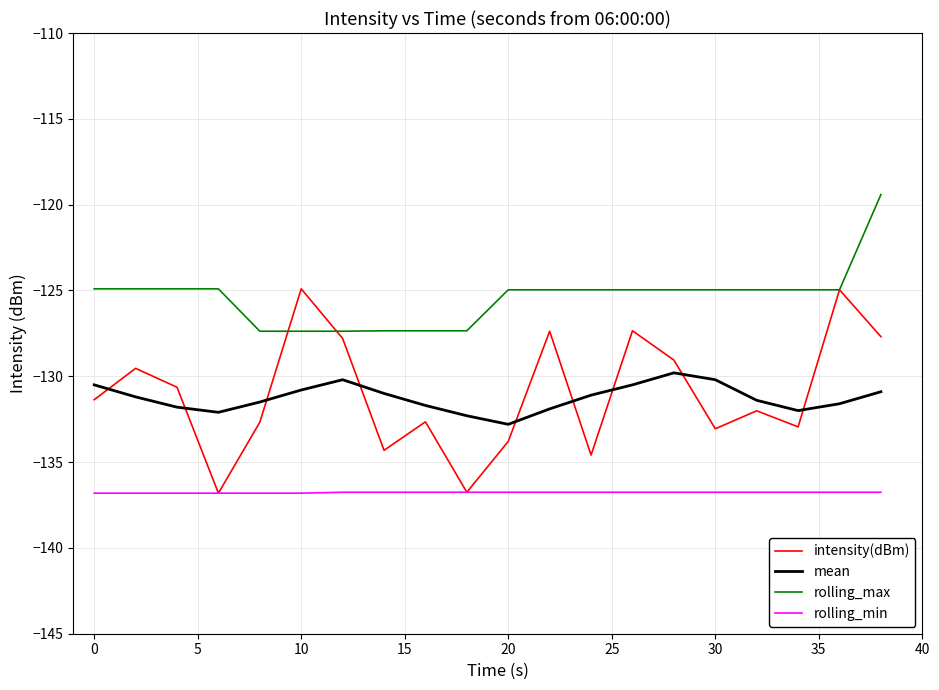

At how many categories does at least one series exceed -126?

15